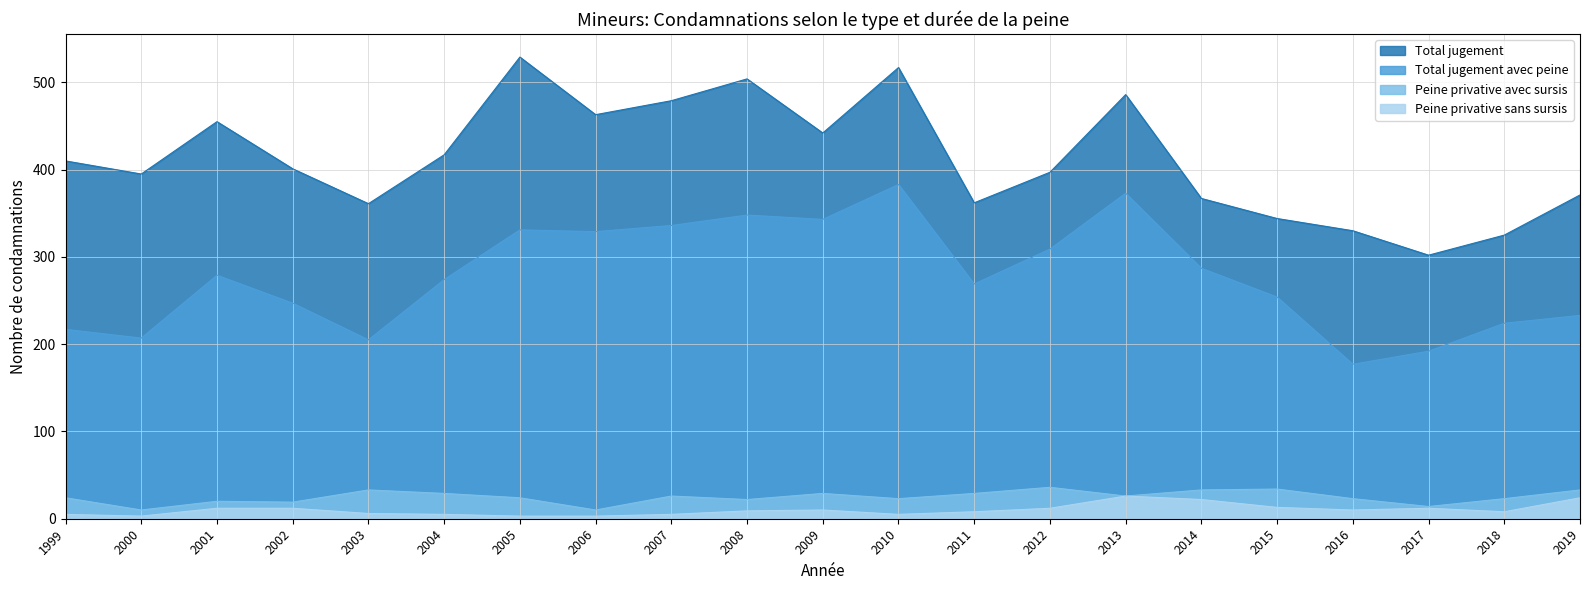

Which series changed the most between 2000 and 2019?

Total jugement avec peine